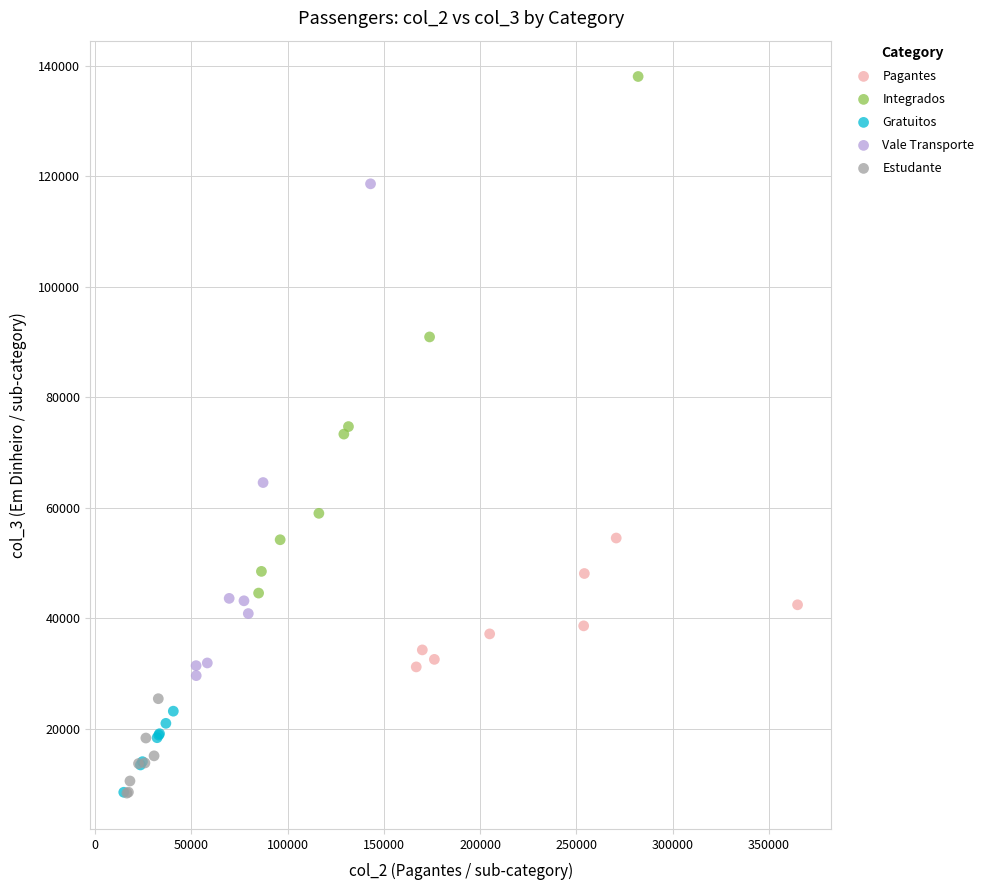

Which series contains the highest Y value?

Integrados